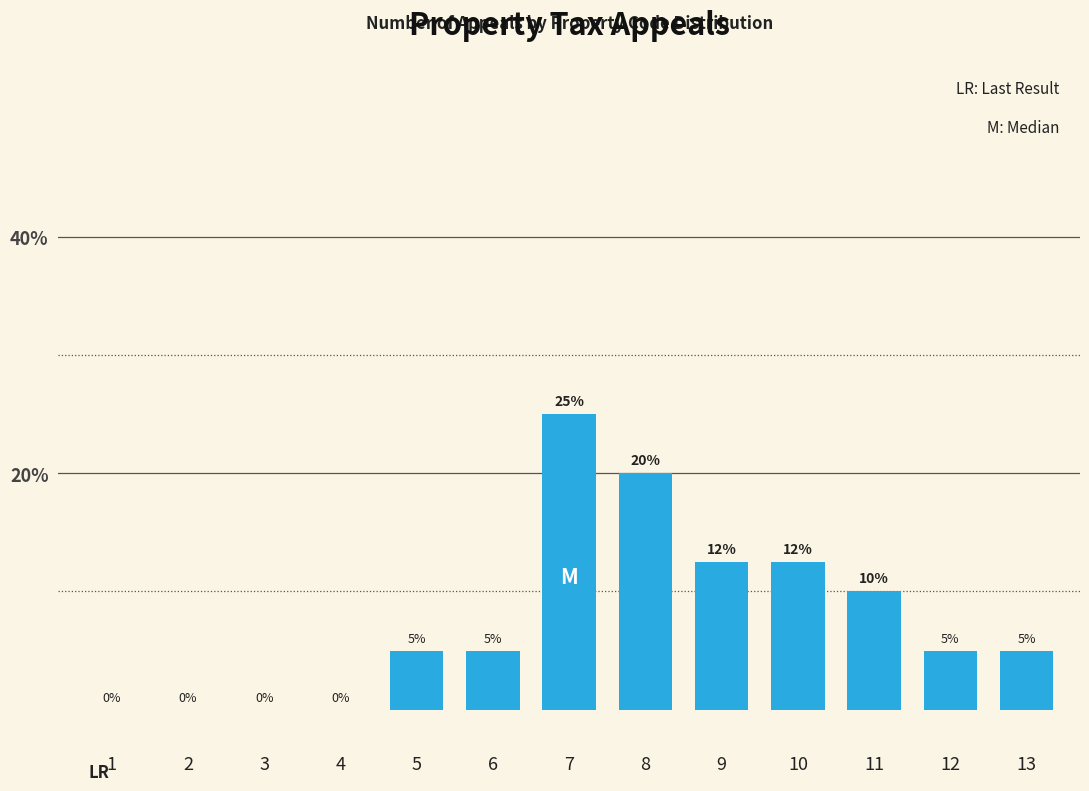

Between 6 and 2, which is larger?

6